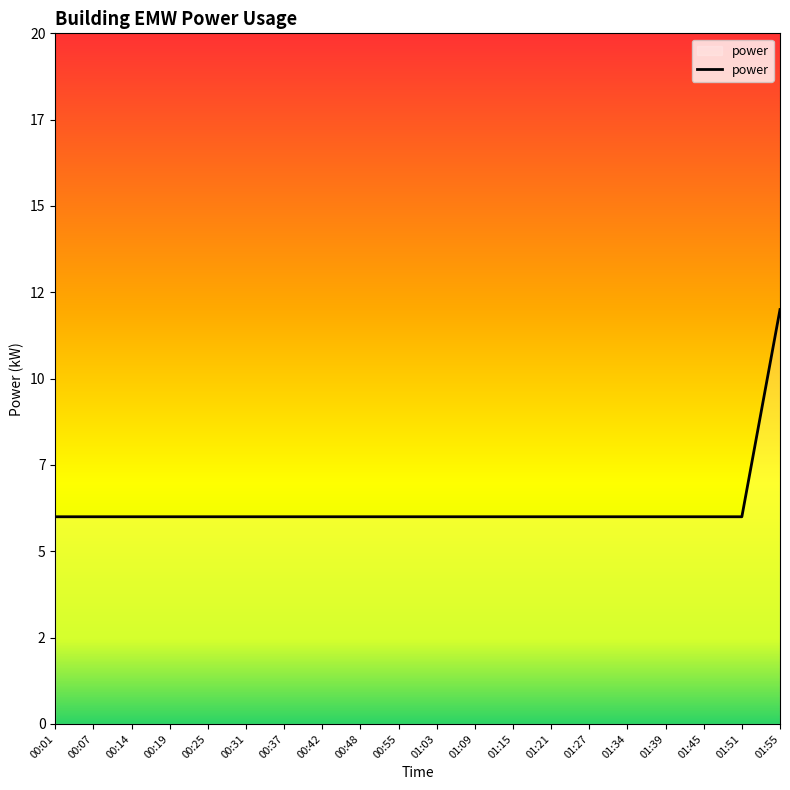

What is the difference between the maximum and second lowest values?

6